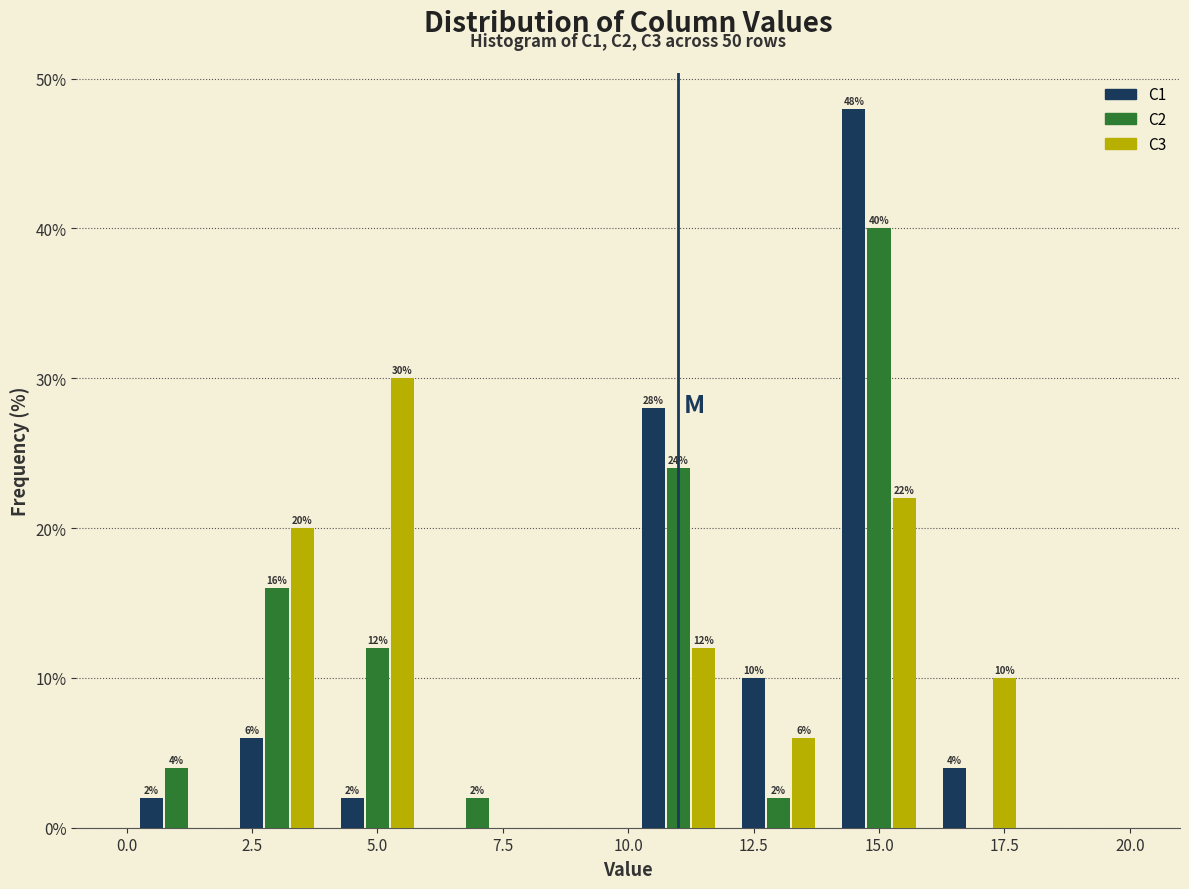

In the C3 series, which range on the x-axis has the tallest bar?

4 to 6